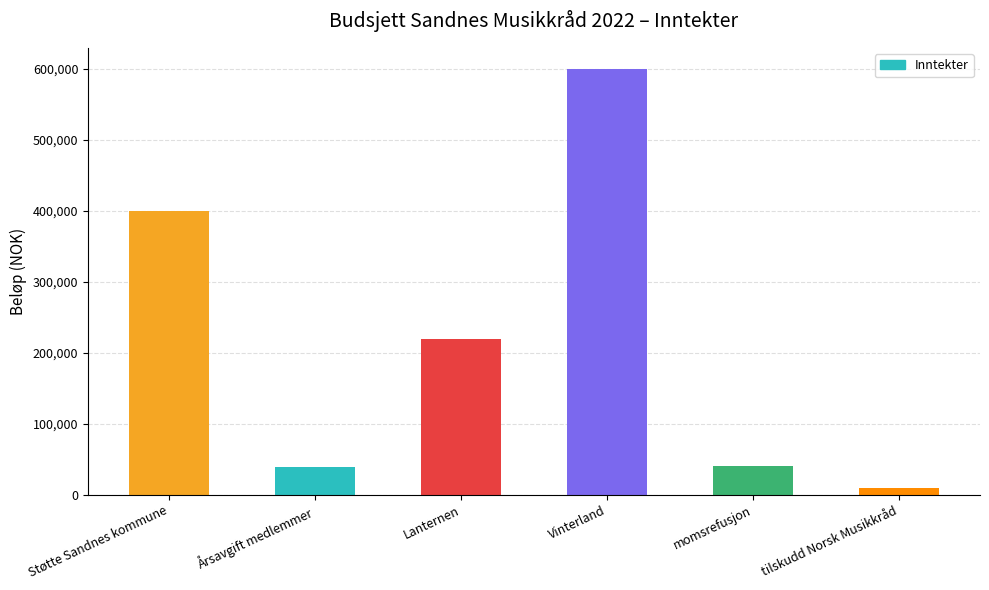

True or false: the data shows 523377 at Støtte Sandnes kommune.

False